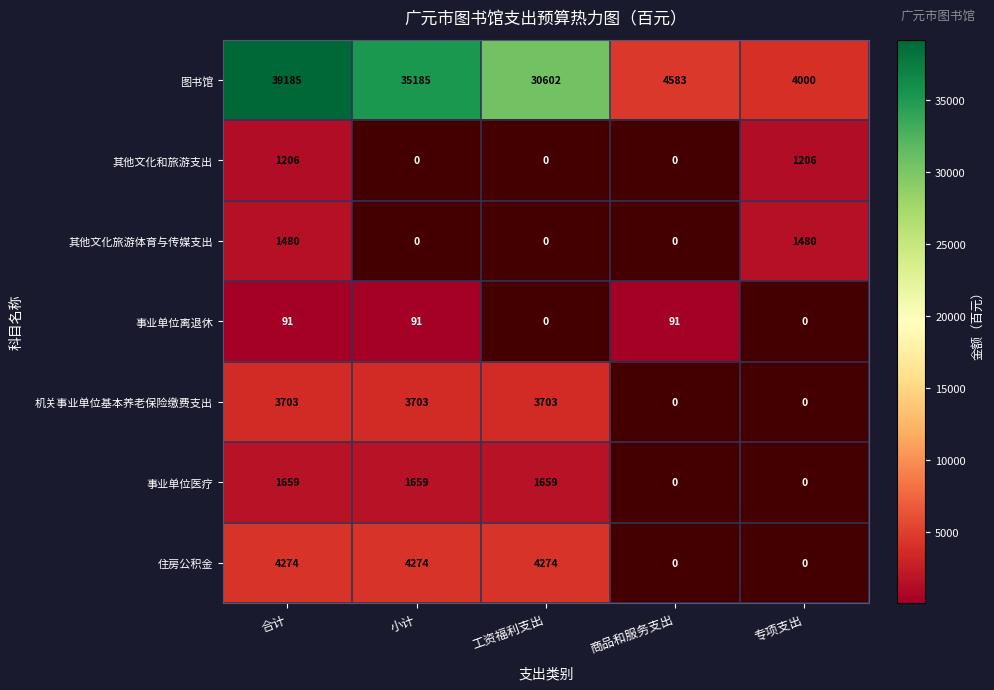

What is the total value across all series at 合计?

51598